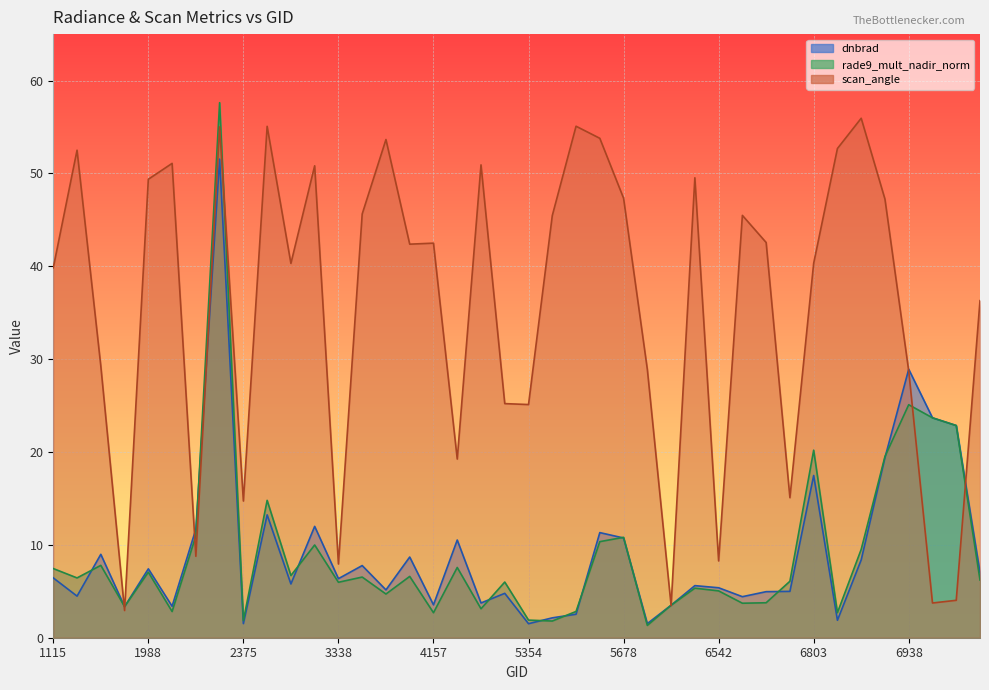

What is the maximum value for dnbrad?

51.5